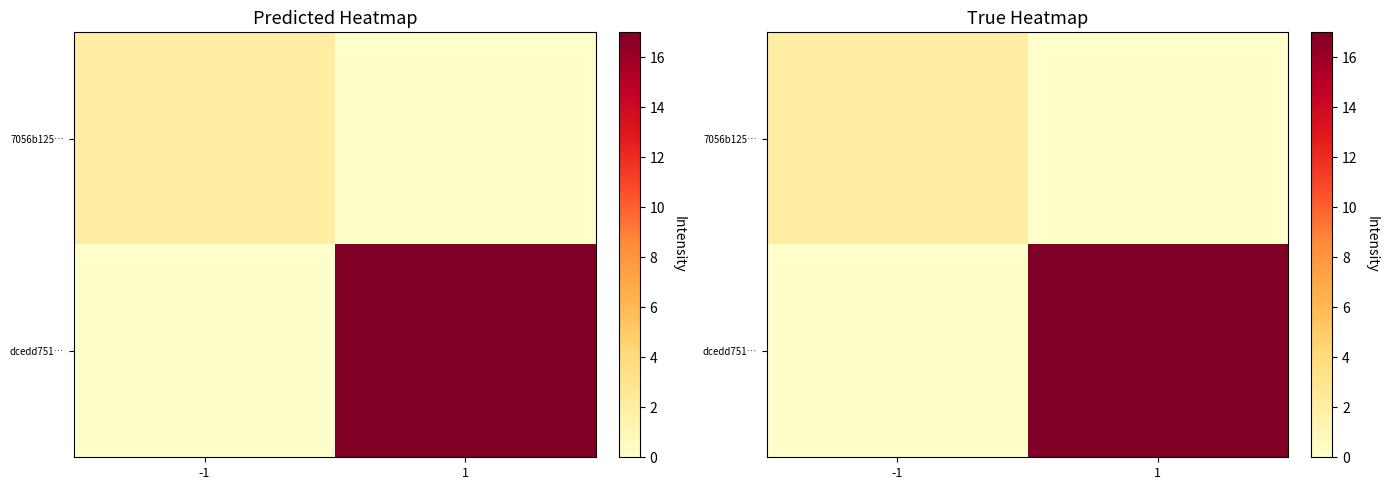

Is the value of 7056b125… at -1 greater than the value of dcedd751… at -1?

Yes